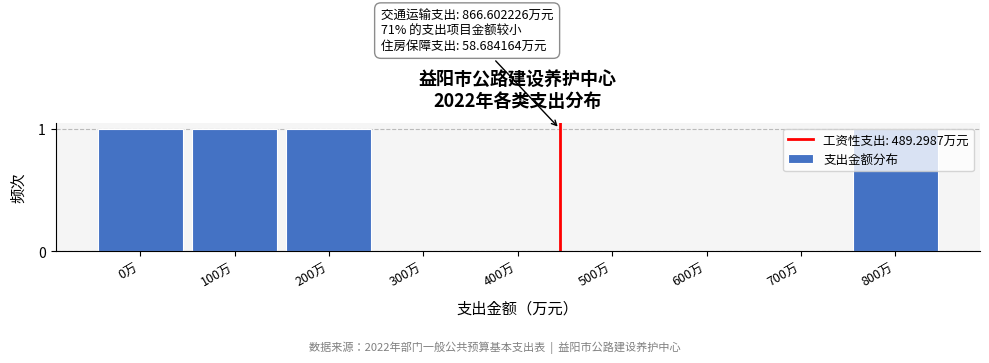

Reading left to right, transcribe all the data shown in this chart.

0万=1	100万=1	200万=1	300万=0	400万=0	500万=0	600万=0	700万=0	800万=1